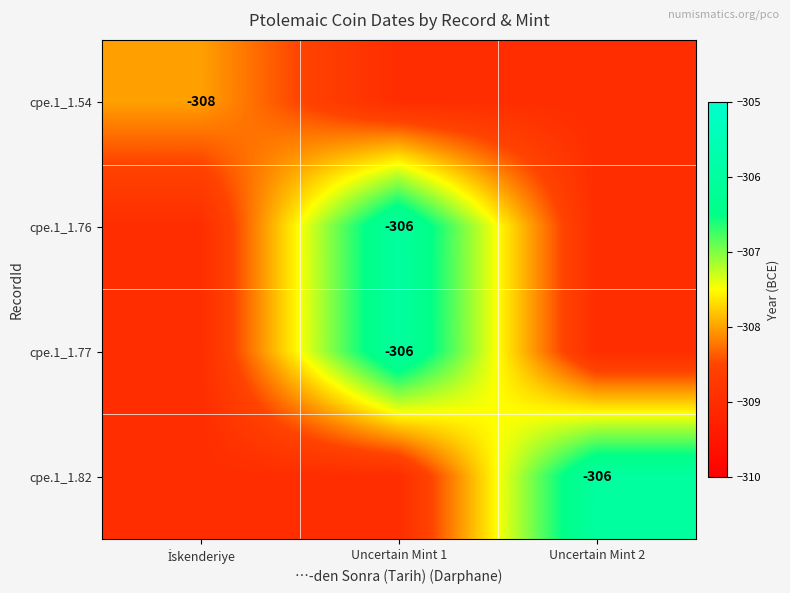

The value of cpe.1_1.77 at Uncertain Mint 1 is -61. True or false?

False